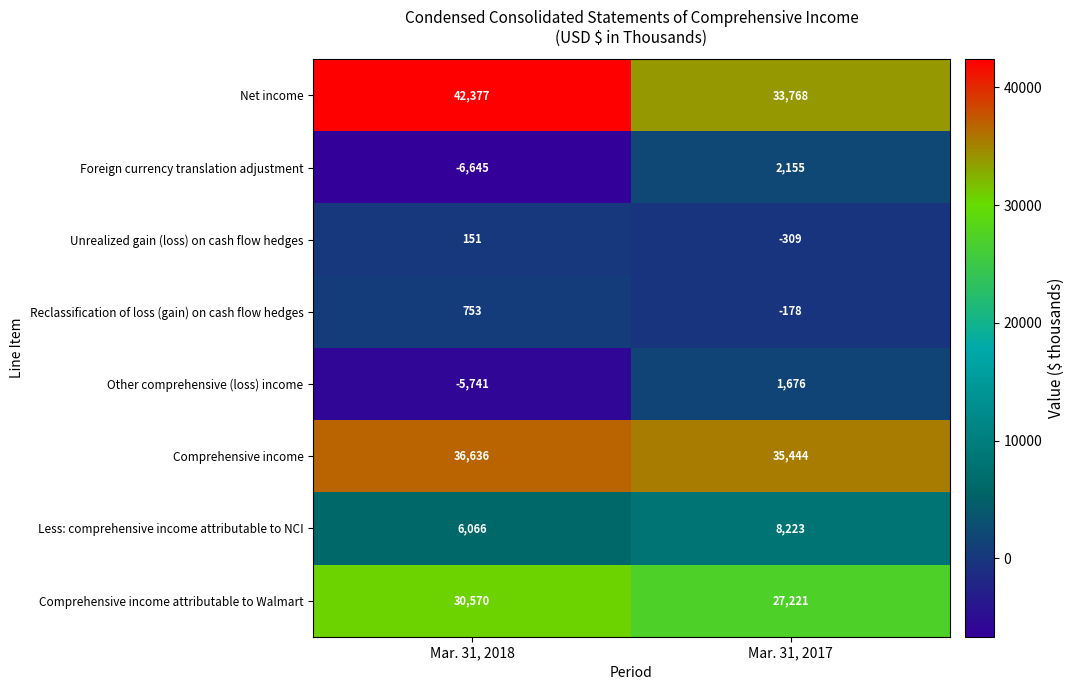

Reading right to left, extract all data points from this chart.

Net income: 33768	42377
Foreign currency translation adjustment: 2155	-6645
Unrealized gain (loss) on cash flow hedges: -309	151
Reclassification of loss (gain) on cash flow hedges: -178	753
Other comprehensive (loss) income: 1676	-5741
Comprehensive income: 35444	36636
Less: comprehensive income attributable to NCI: 8223	6066
Comprehensive income attributable to Walmart: 27221	30570